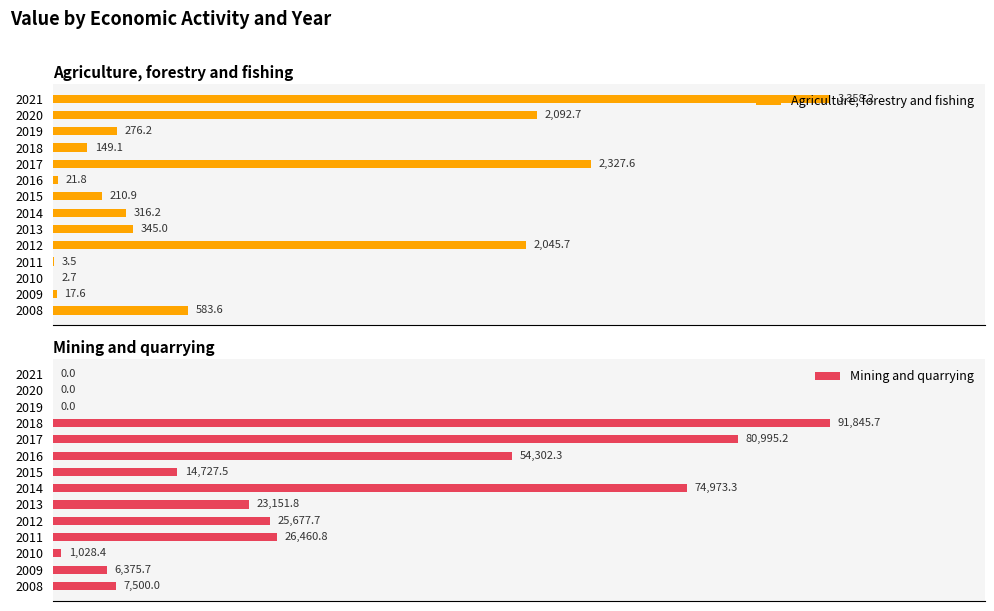

How many data points does each series have?

14